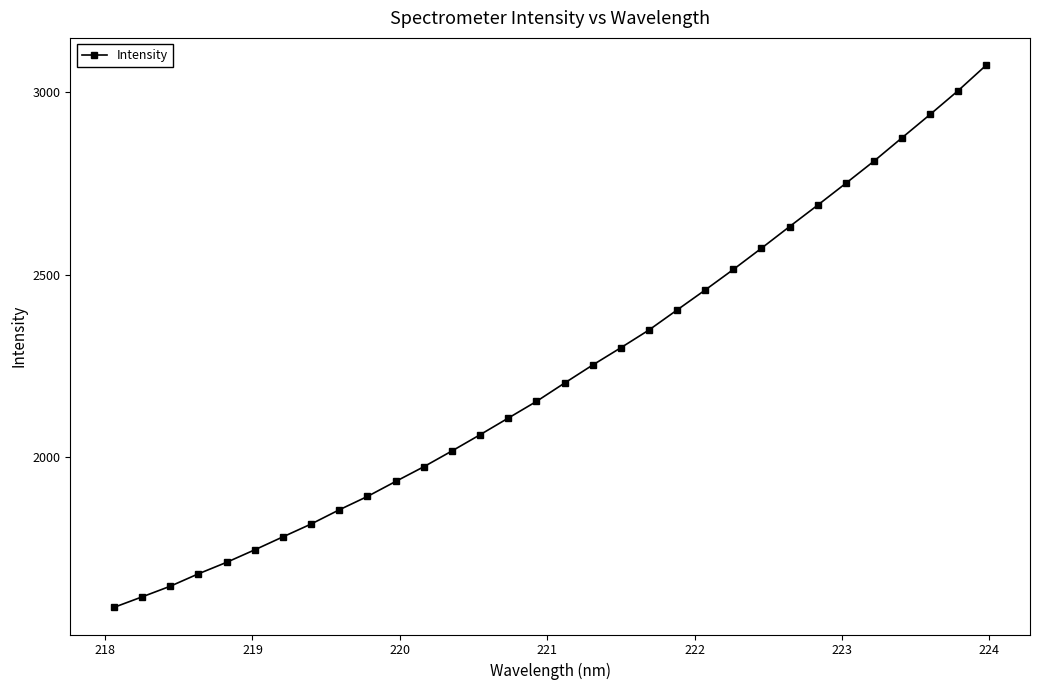

What is the value of the 4th point from the left?

1681.5